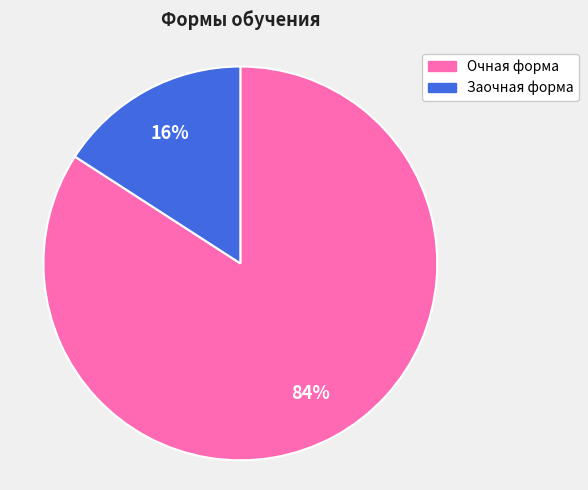

Is there a majority slice in this chart?

Yes